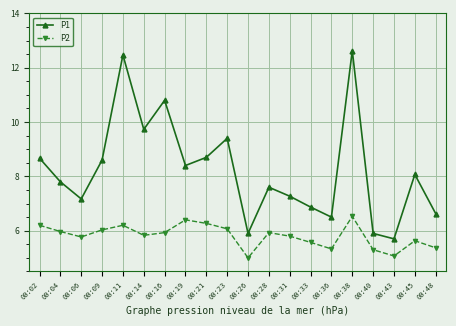

What is the lowest value of the P2 series?

5.0